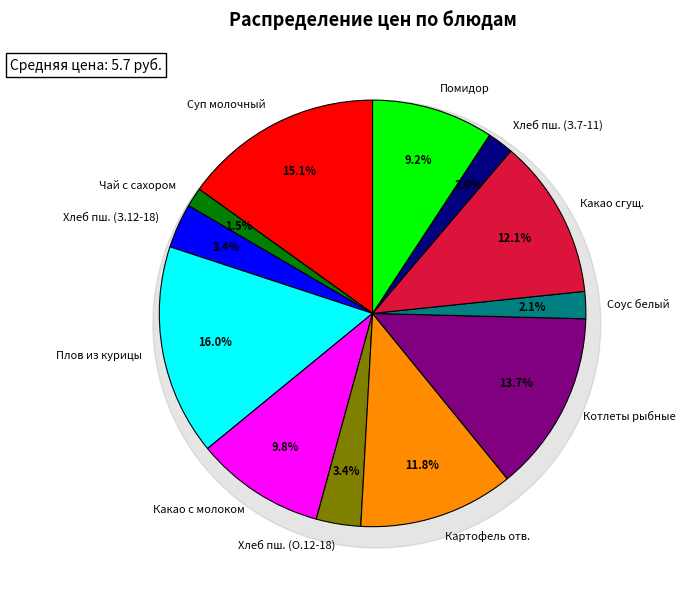

Is there a majority slice in this chart?

No